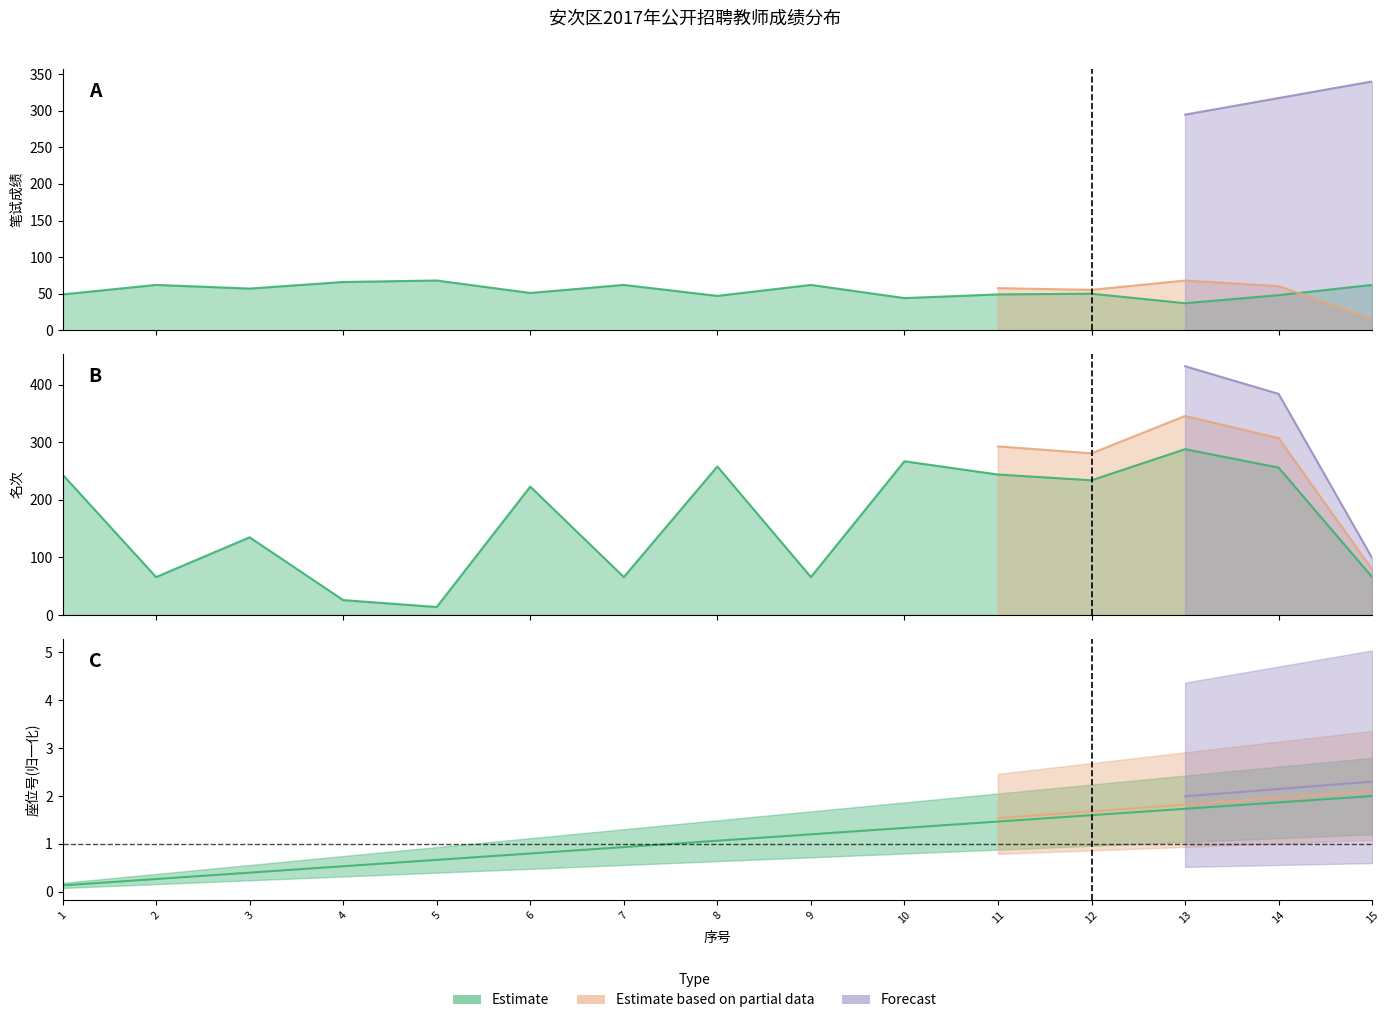

Rank the categories by 名次 value from highest to lowest.

13, 10, 8, 14, 1, 11, 12, 6, 3, 2, 7, 9, 15, 4, 5